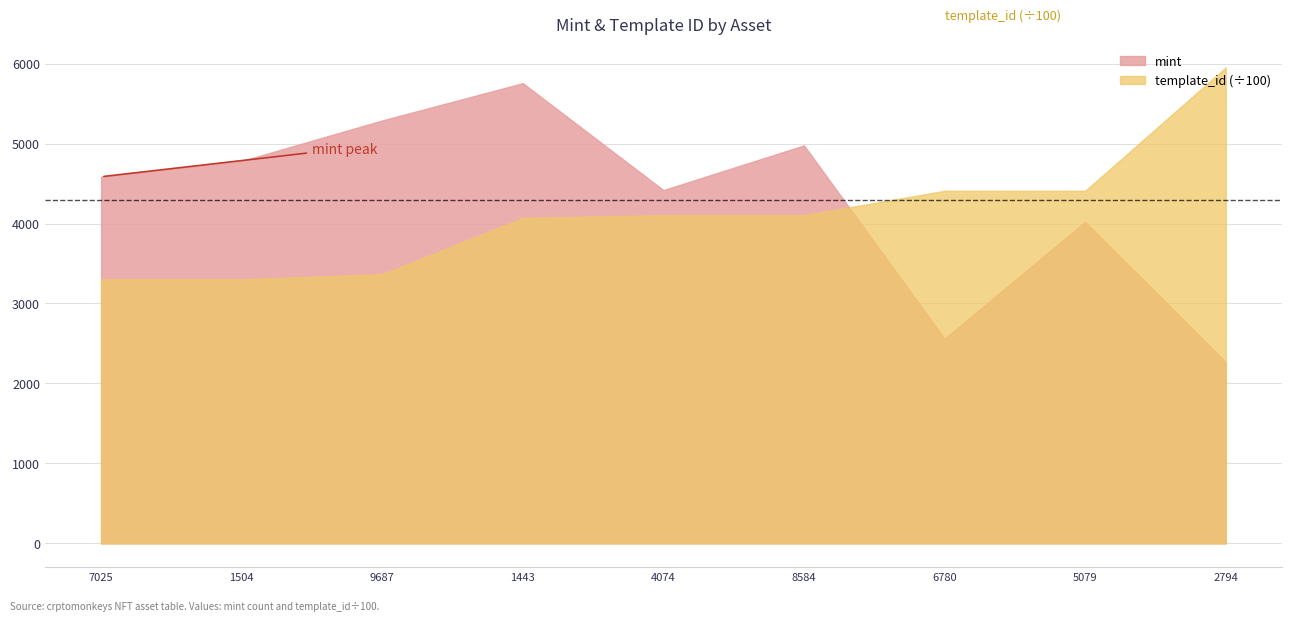

What is the smallest value displayed?

2267.0